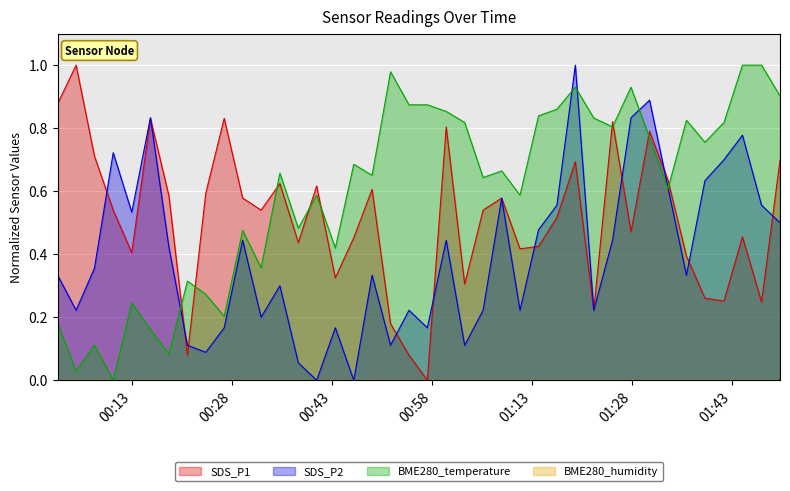

At how many categories does at least one series exceed 0?

40